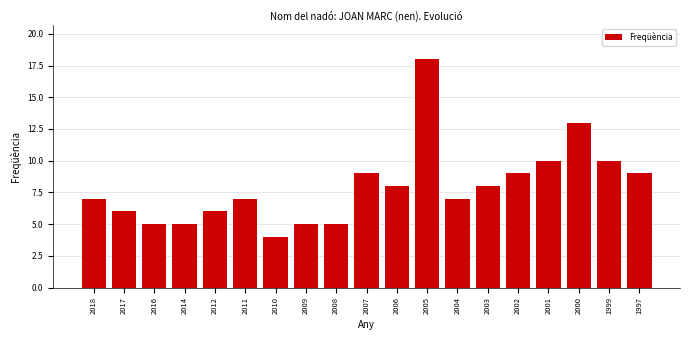

Reading left to right, what are all the values shown in this chart?

2018=7	2017=6	2016=5	2014=5	2012=6	2011=7	2010=4	2009=5	2008=5	2007=9	2006=8	2005=18	2004=7	2003=8	2002=9	2001=10	2000=13	1999=10	1997=9